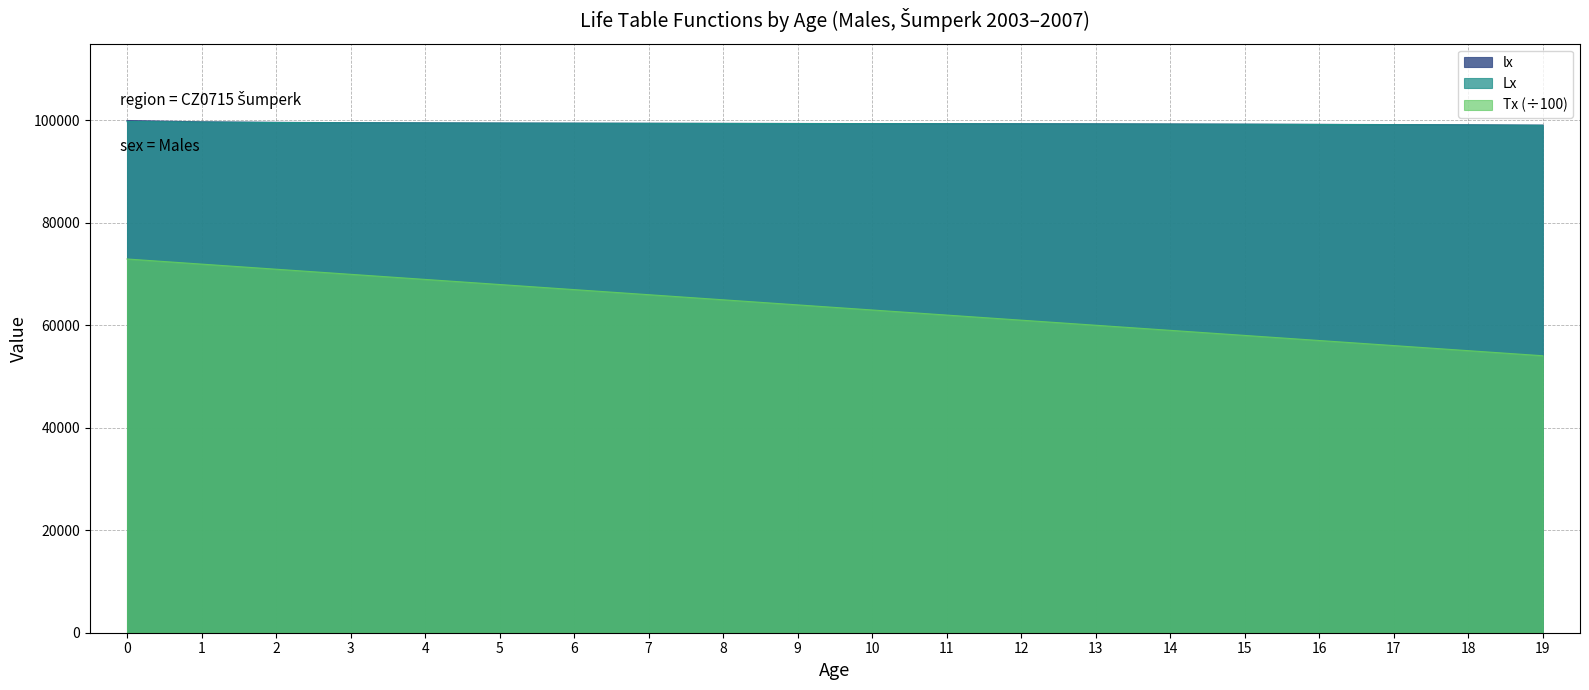

What is the value of the Tx point at the 4th from the left?

69971.7